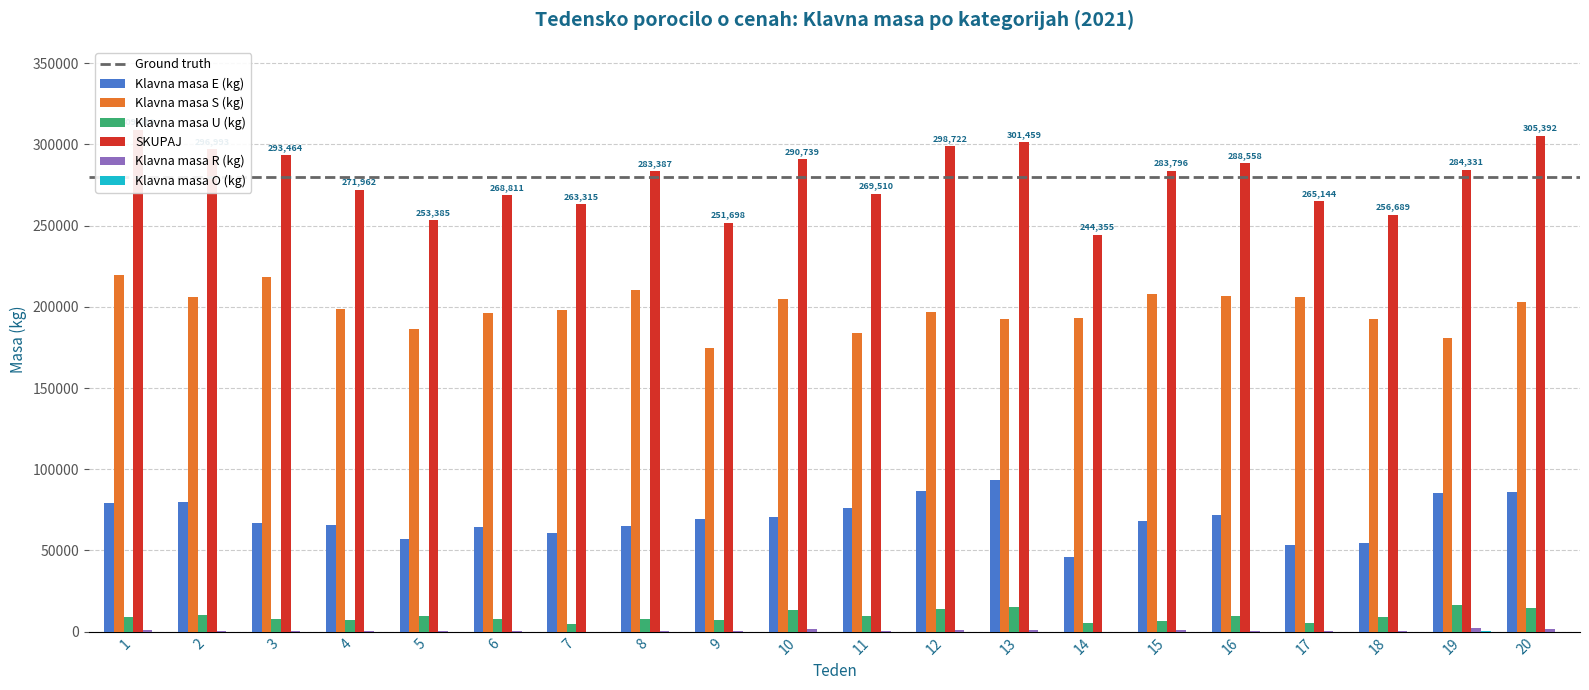

Are the bars grouped side by side (vs. stacked)?

Yes